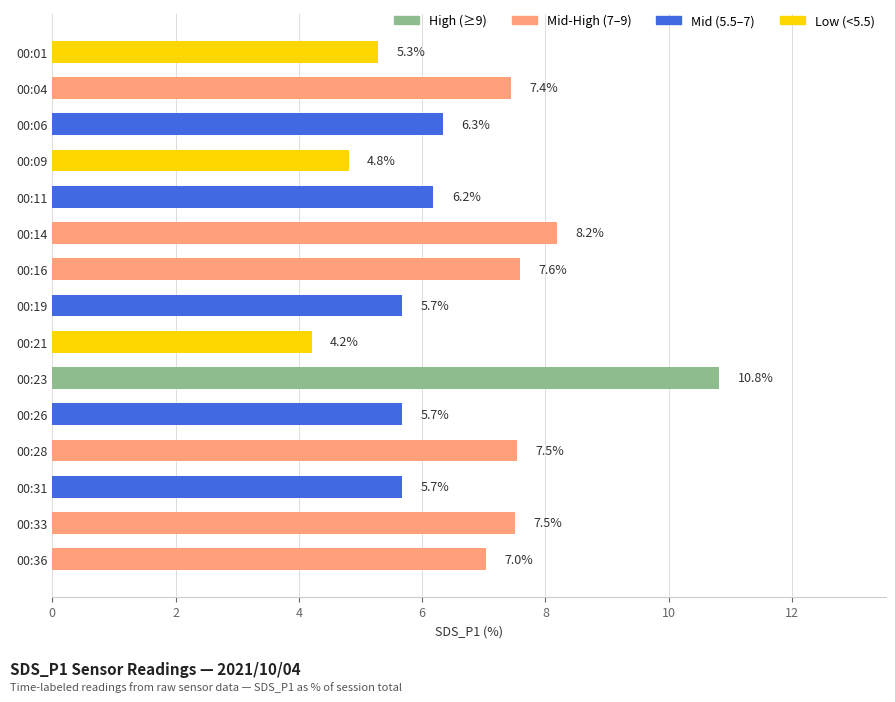

What is the approximate value at 00:33?

7.5